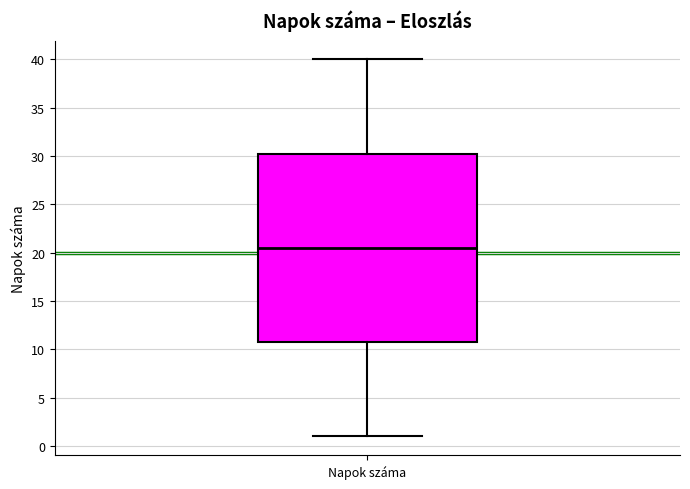

Transcribe this box plot: give where the median line is, the range the box spans, and where the two whiskers end, as read against the y-axis. The values are not printed on the chart, so give them approximately, as read against the axis.

median 20.5, box 11.0 to 30.5, whiskers 1.0 to 40.0